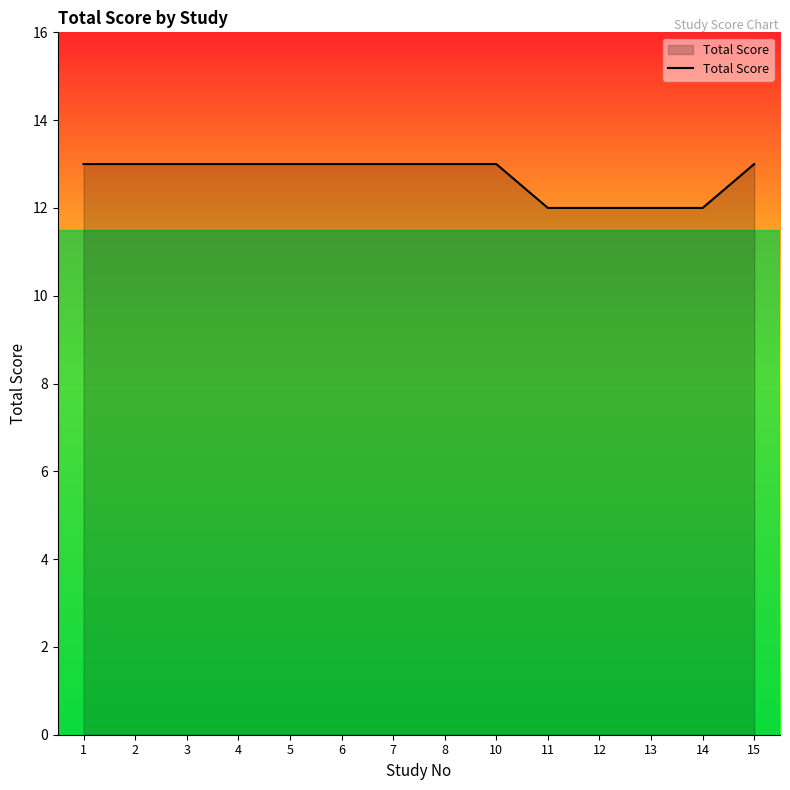

Does the chart display data point markers on the line(s)?

No